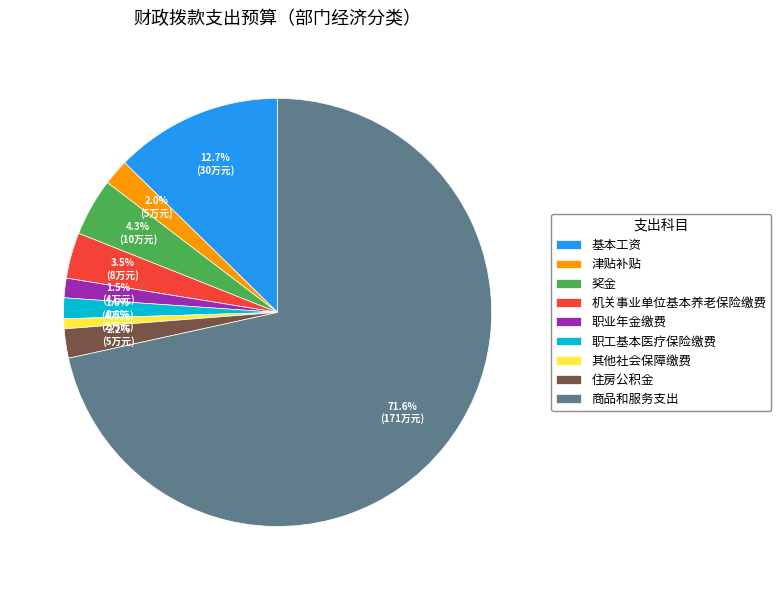

Approximately how many times larger is the value at 职工基本医疗保险缴费 compared to 基本工资?

0.1